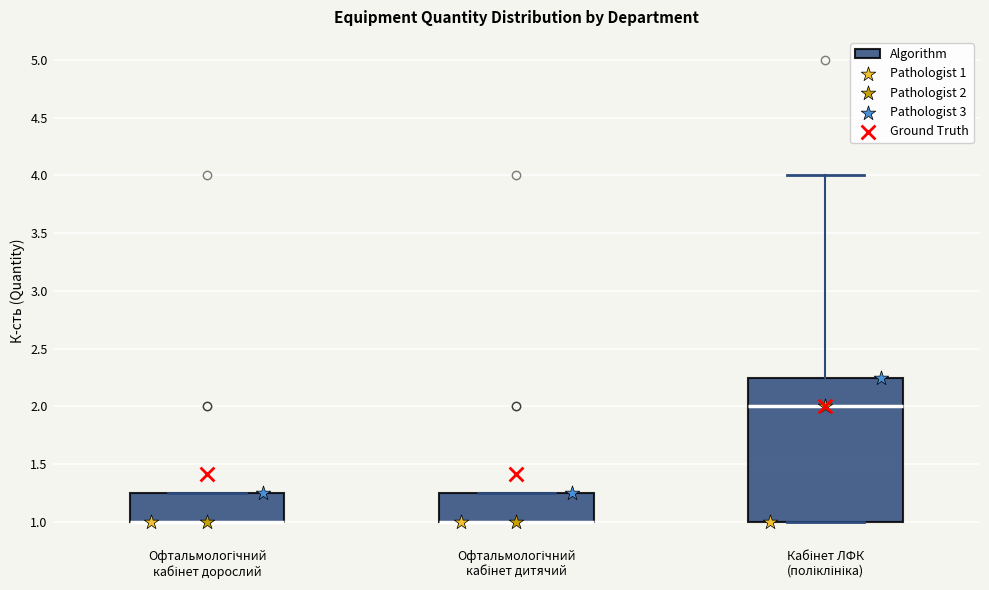

Which box is the tallest, from its lower edge to its upper edge?

Кабінет ЛФК (поліклініка)